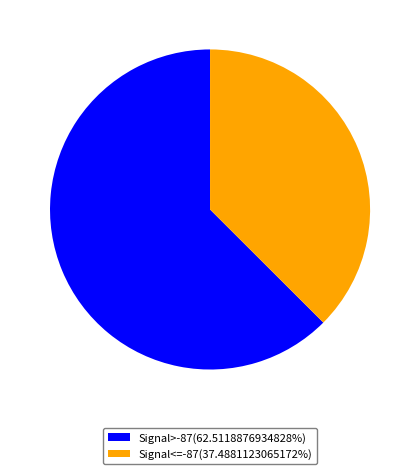

What is the ratio of the value at Signal<=-87(37.4881123065172%) to the value at Signal>-87(62.5118876934828%)?

0.6